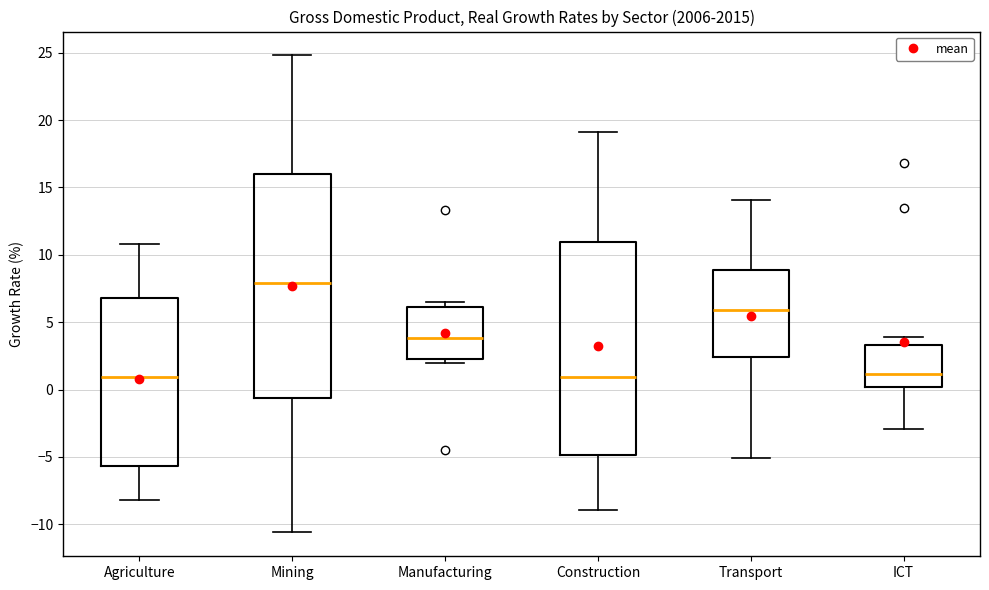

Reading left to right, transcribe this box plot: for each box, give where its median line is, the range the box spans, and where its two whiskers end, as read against the y-axis. The values are not printed on the chart, so give them approximately, as read against the axis.

Agriculture: median 1.0, box -5.5 to 7.0, whiskers -8.0 to 11.0
Mining: median 8.0, box -0.5 to 16.0, whiskers -10.5 to 25.0
Manufacturing: median 4.0, box 2.5 to 6.0, whiskers 2.0 to 6.5
Construction: median 1.0, box -5.0 to 11.0, whiskers -9.0 to 19.0
Transport: median 6.0, box 2.5 to 9.0, whiskers -5.0 to 14.0
ICT: median 1.0, box 0.0 to 3.5, whiskers -3.0 to 4.0